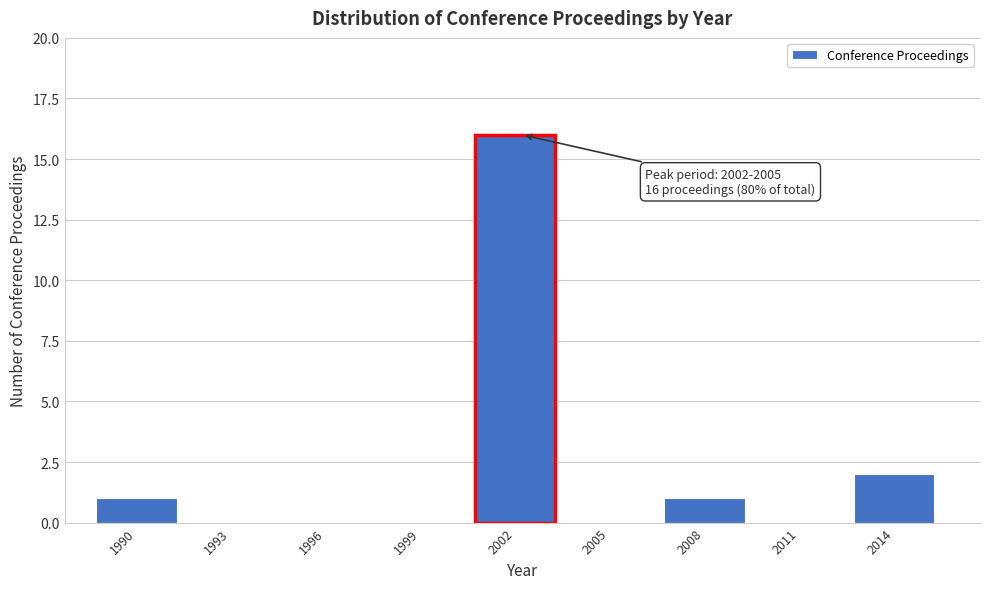

Reading right to left, what are all the values shown in this chart?

2014=2	2011=0	2008=1	2005=0	2002=16	1999=0	1996=0	1993=0	1990=1